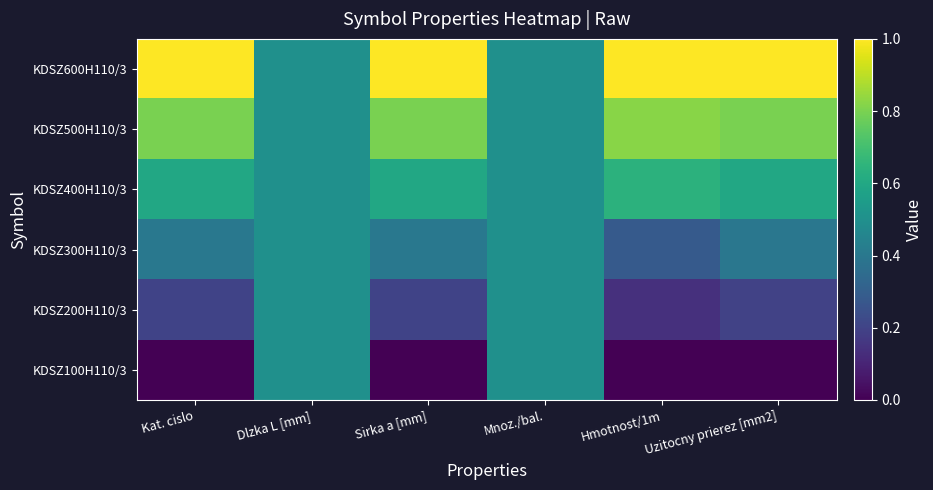

Reading left to right, what are all the values shown in this chart?

KDSZ100H110/3: Kat. cislo=0.0	Dlzka L [mm]=0.5	Sirka a [mm]=0.0	Mnoz./bal.=0.5	Hmotnost/1m=0.0	Uzitocny prierez [mm2]=0.0
KDSZ200H110/3: Kat. cislo=0.2	Dlzka L [mm]=0.5	Sirka a [mm]=0.2	Mnoz./bal.=0.5	Hmotnost/1m=0.1	Uzitocny prierez [mm2]=0.2
KDSZ300H110/3: Kat. cislo=0.4	Dlzka L [mm]=0.5	Sirka a [mm]=0.4	Mnoz./bal.=0.5	Hmotnost/1m=0.3	Uzitocny prierez [mm2]=0.4
KDSZ400H110/3: Kat. cislo=0.6	Dlzka L [mm]=0.5	Sirka a [mm]=0.6	Mnoz./bal.=0.5	Hmotnost/1m=0.6	Uzitocny prierez [mm2]=0.6
KDSZ500H110/3: Kat. cislo=0.8	Dlzka L [mm]=0.5	Sirka a [mm]=0.8	Mnoz./bal.=0.5	Hmotnost/1m=0.8	Uzitocny prierez [mm2]=0.8
KDSZ600H110/3: Kat. cislo=1.0	Dlzka L [mm]=0.5	Sirka a [mm]=1.0	Mnoz./bal.=0.5	Hmotnost/1m=1.0	Uzitocny prierez [mm2]=1.0